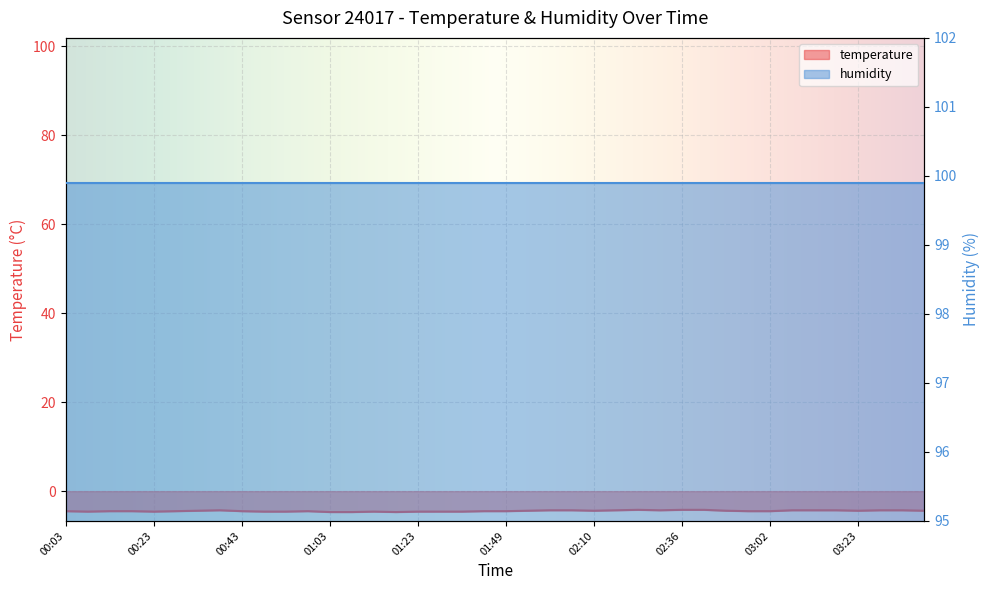

How many points are lower than both their immediate neighbors (excluding endpoints)?

6